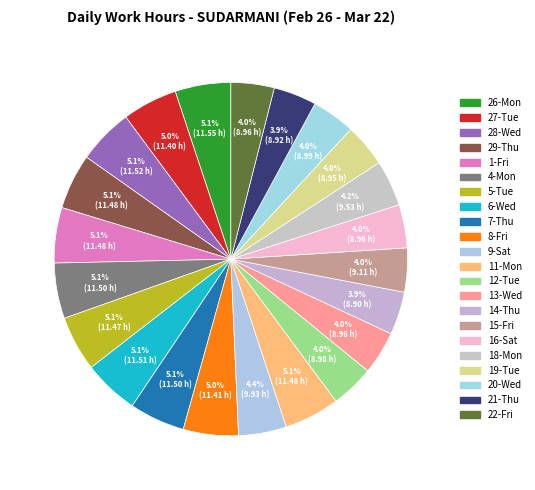

What percentage is the 9-Sat slice, to the nearest percent?

4%